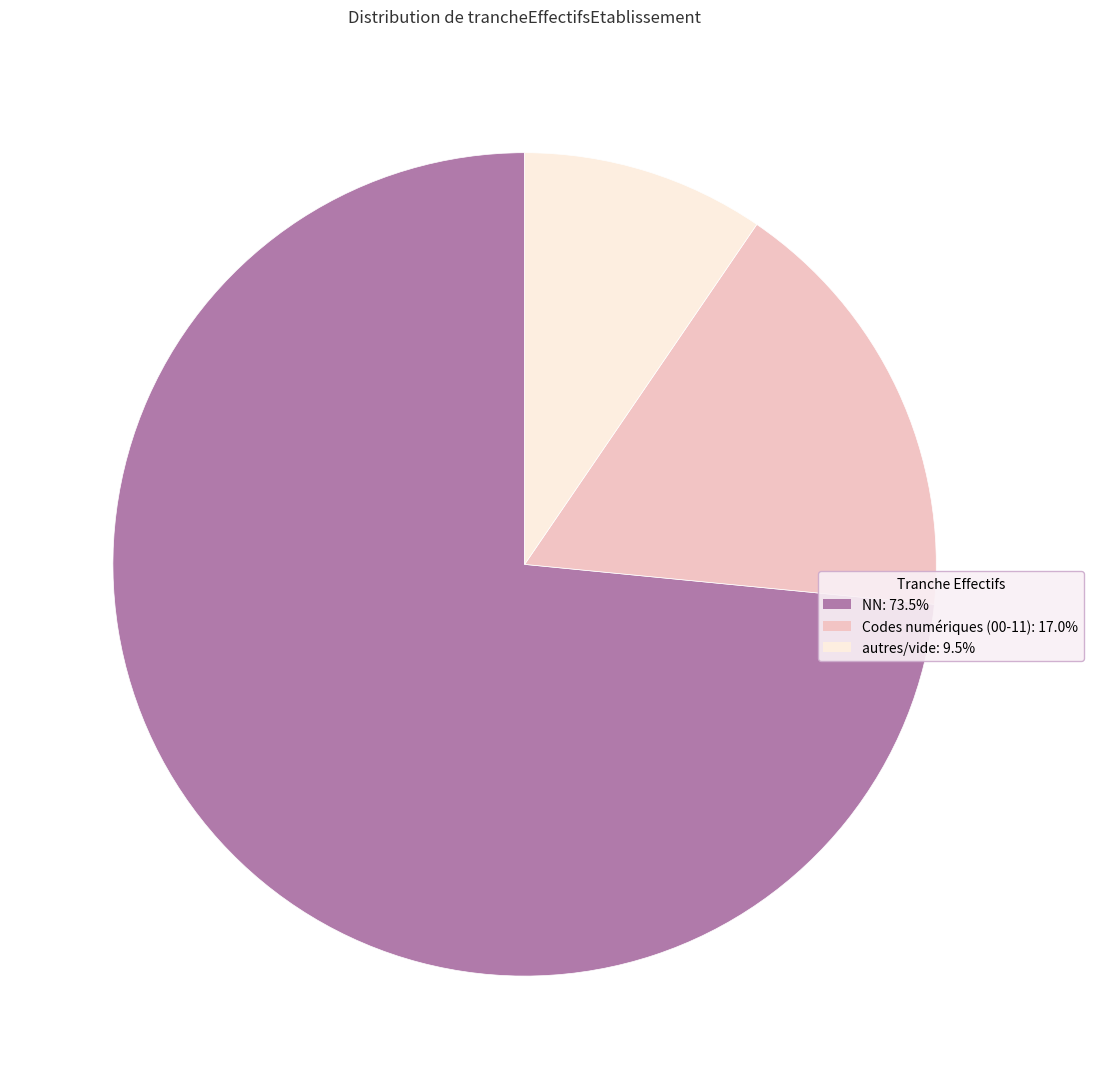

Does any single category account for the majority?

Yes